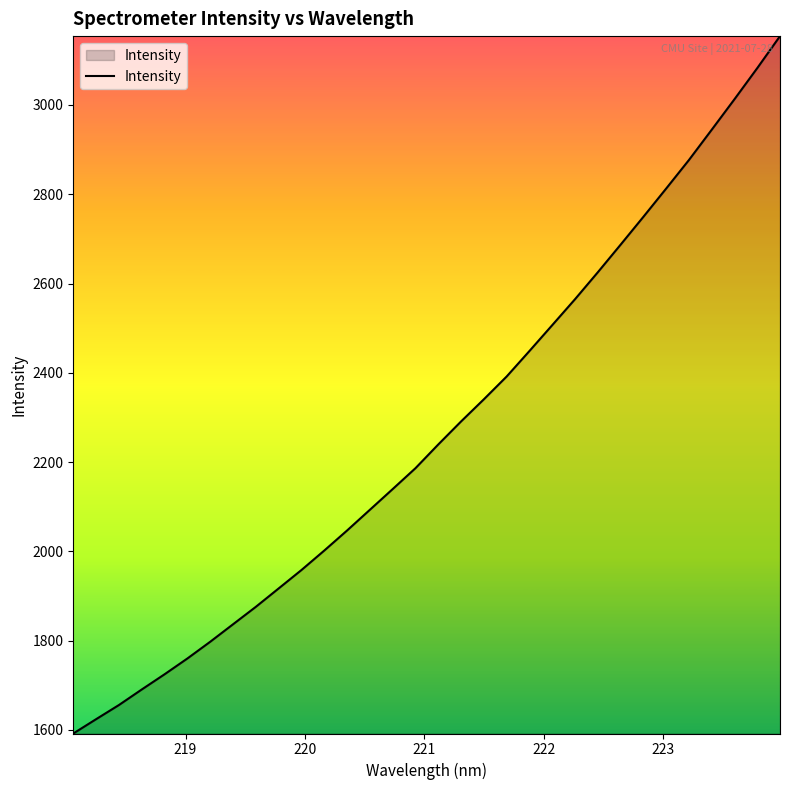

What is the difference between the maximum and minimum values?

1562.6